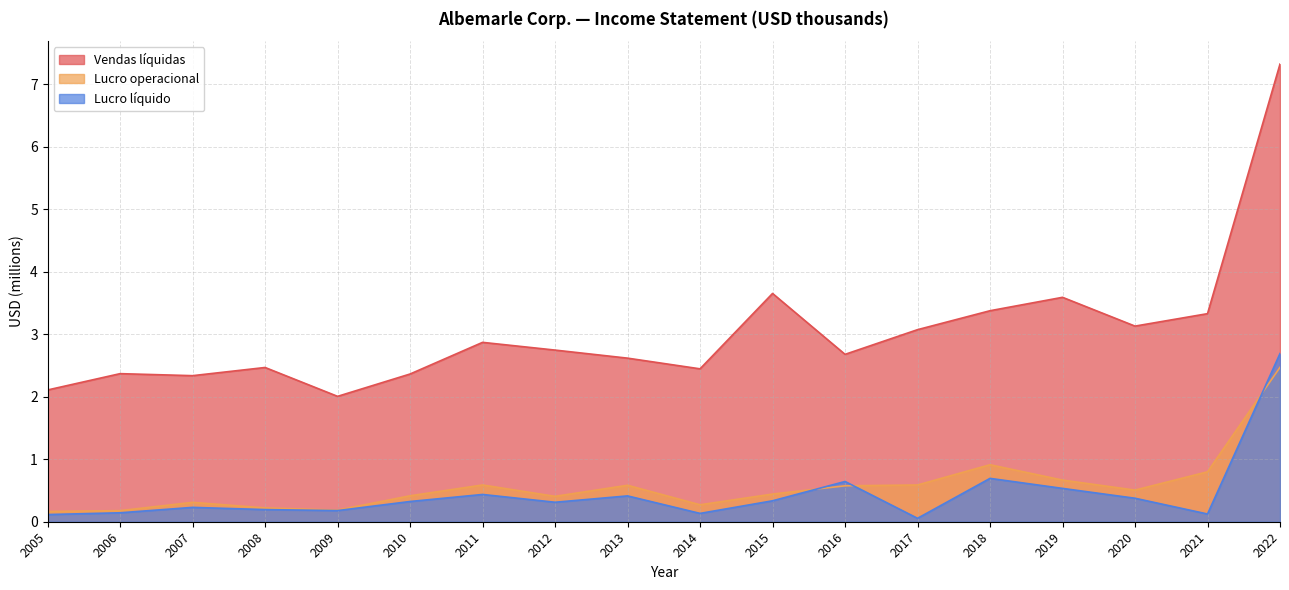

What is the greatest value displayed?

7.3